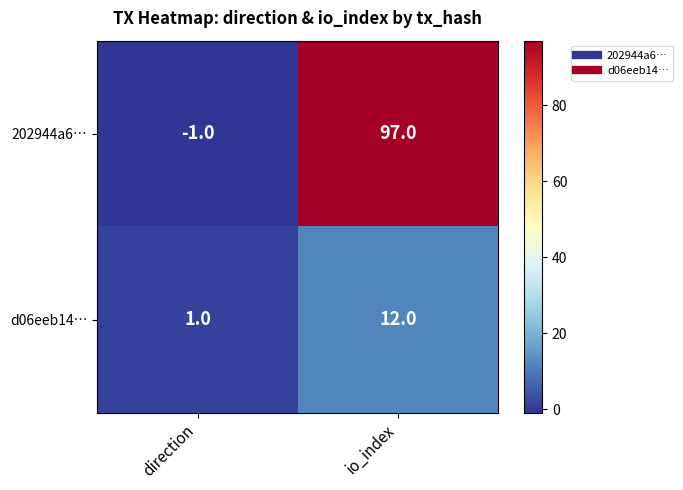

Reading left to right, transcribe all the data shown in this chart.

202944a6…: direction=-1	io_index=97
d06eeb14…: direction=1	io_index=12